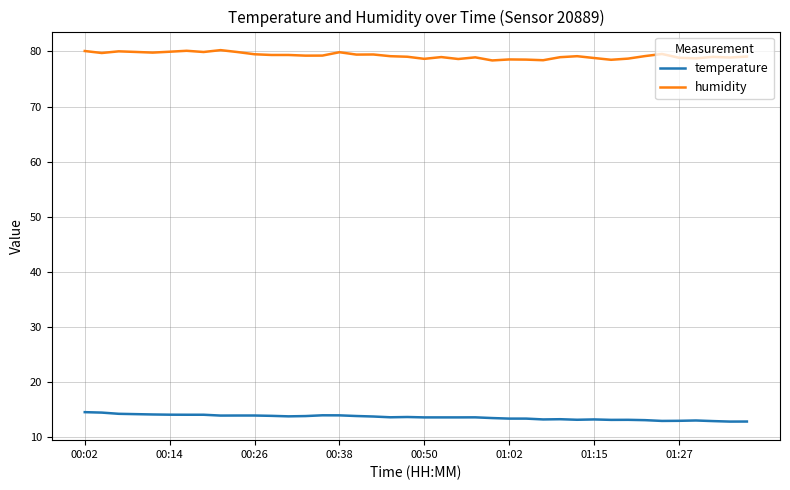

Rank the series by their maximum value, from highest to lowest.

humidity, temperature